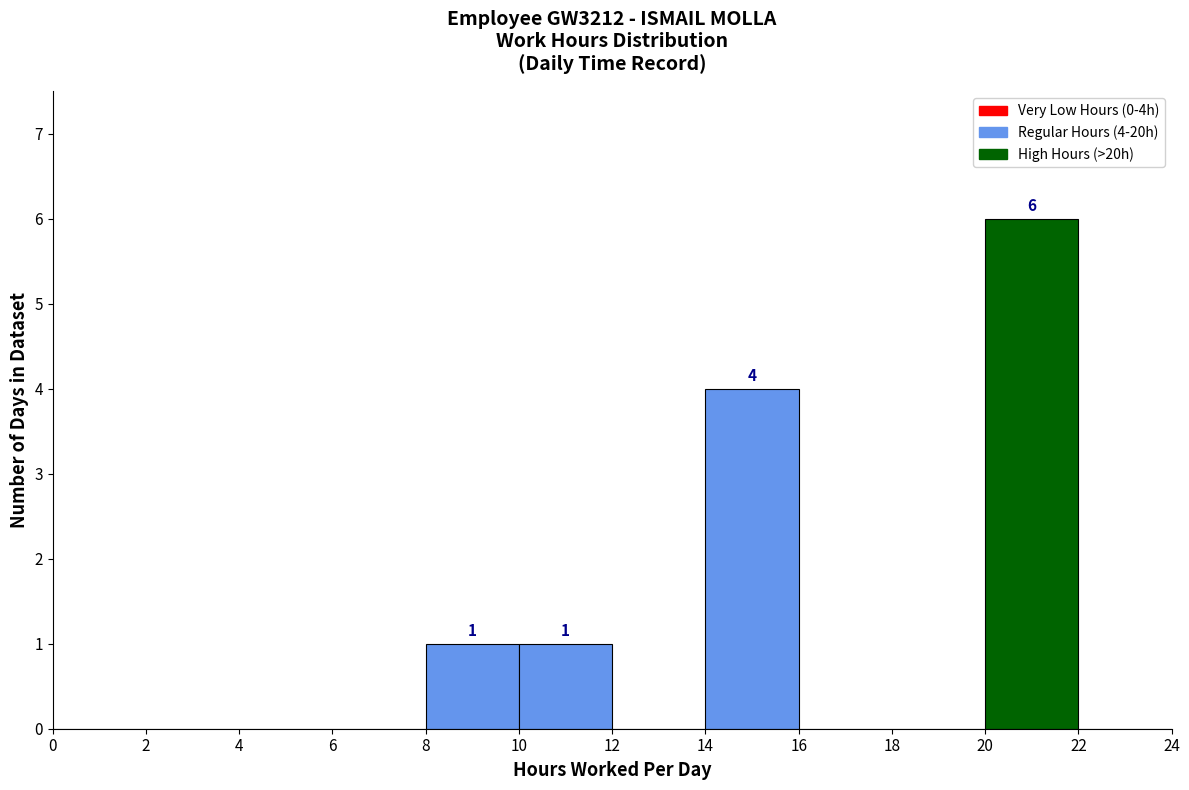

Which range on the x-axis has the tallest bar?

20 to 22